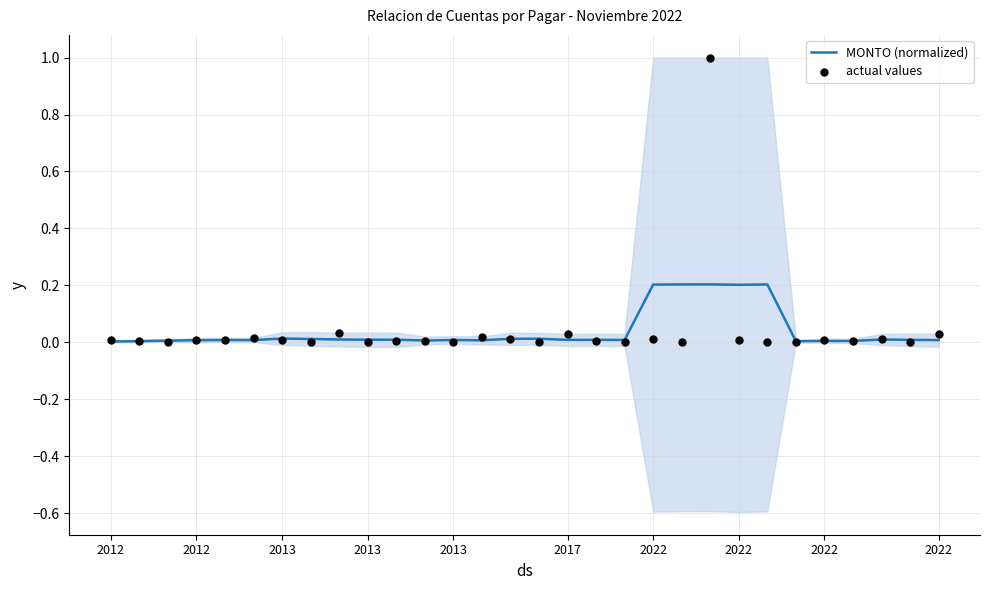

Which series has the largest Y range (max minus min)?

actual values